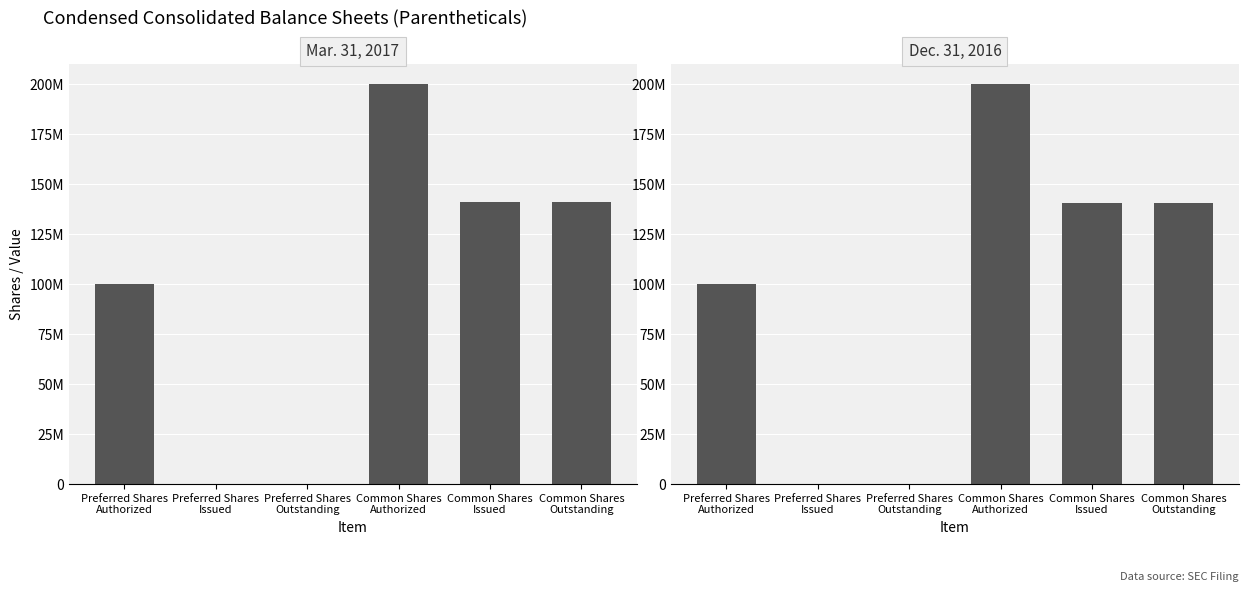

What position from the right is Preferred Shares
Issued?

5